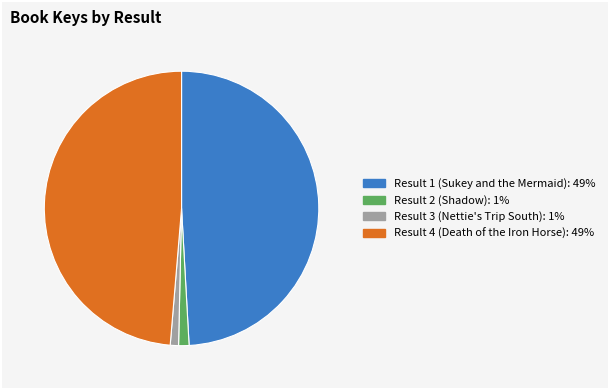

Does Result 2 (Shadow) represent more than half of the total?

No